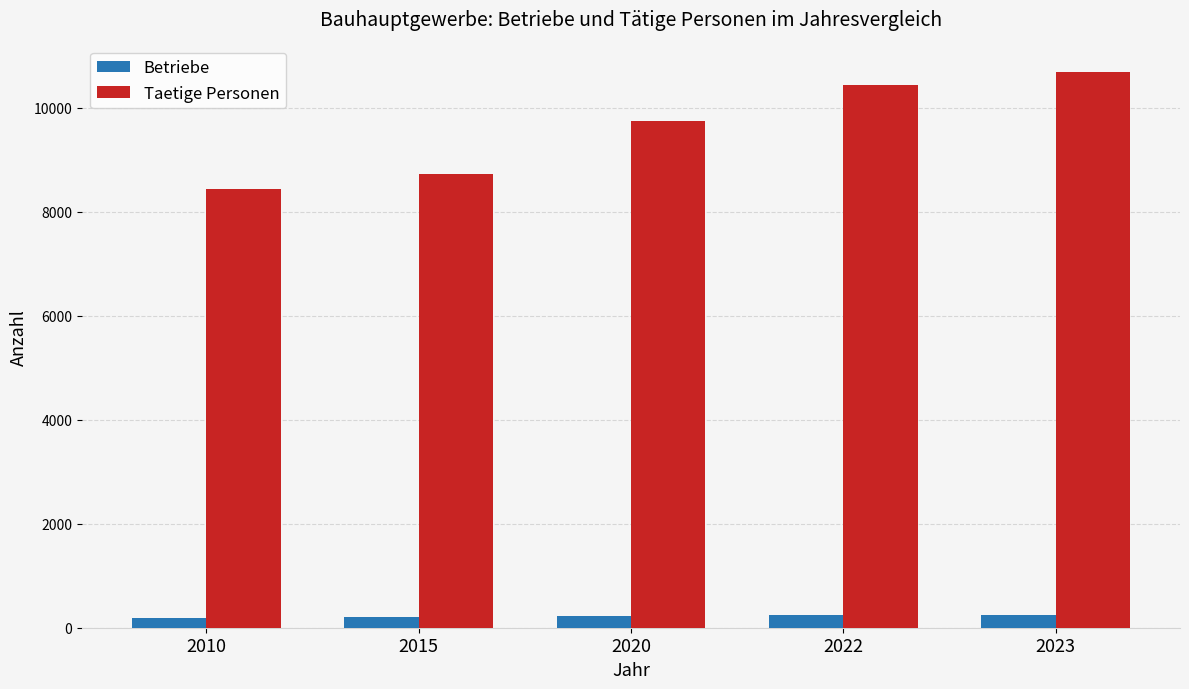

Rank the series at 2015 from highest to lowest value.

Taetige Personen, Betriebe